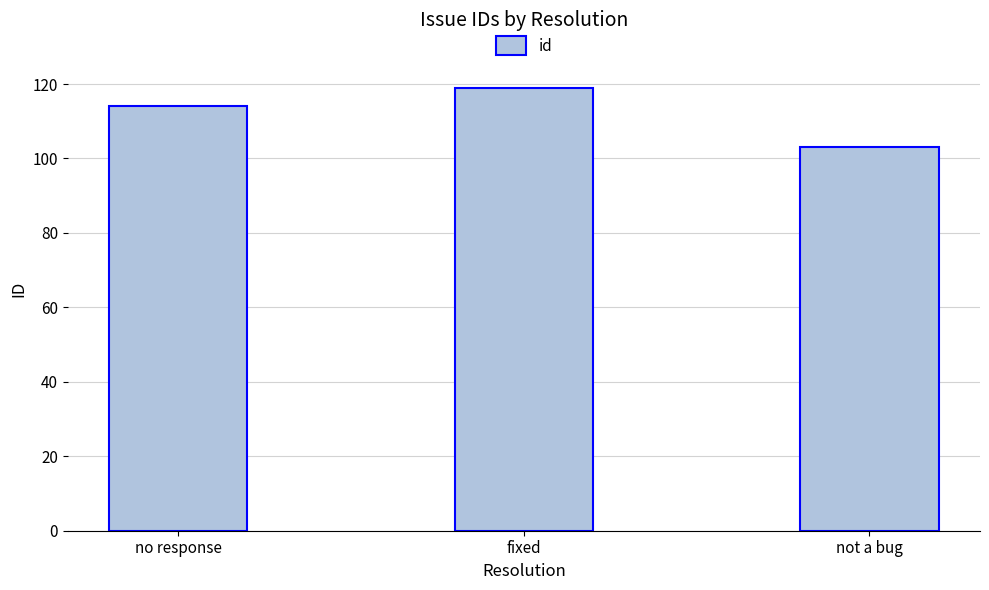

What is the sum of all values?

336